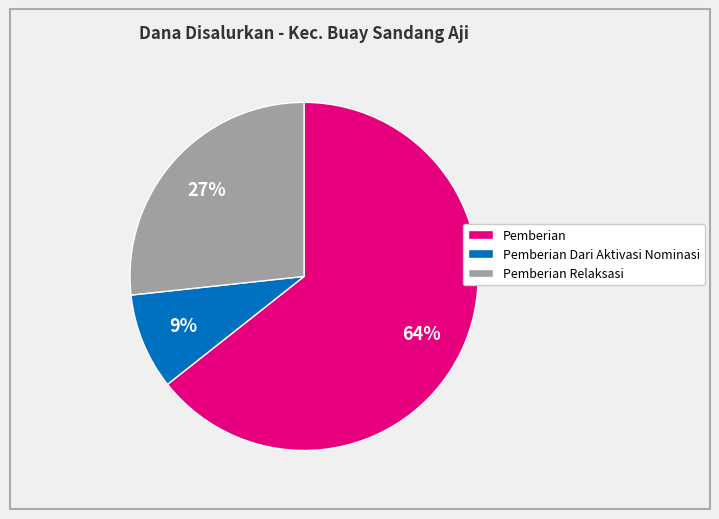

Does any single category account for the majority?

Yes